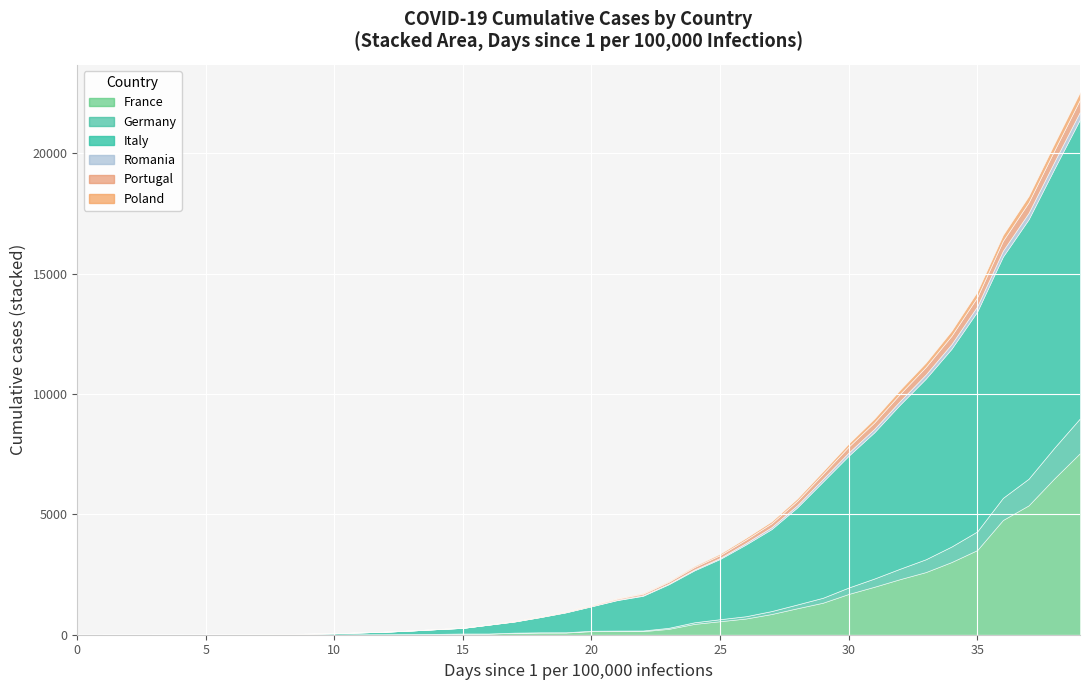

What is the average value of the Germany series?

216